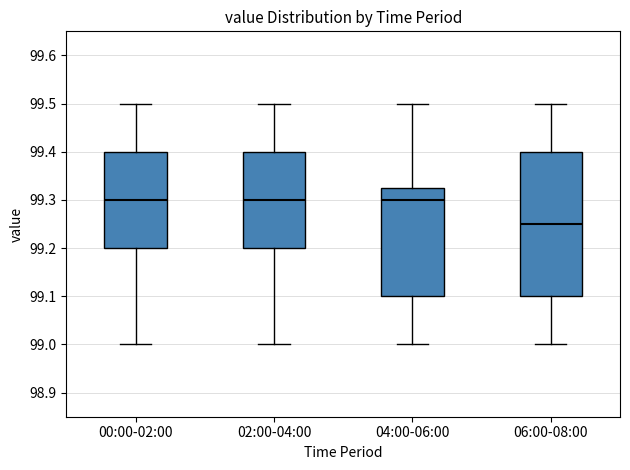

Reading left to right, read every box against the y-axis: the position of its median line, the range the box covers, and the ends of its whiskers. The values are not printed on the chart, so give them approximately, as read against the axis.

00:00-02:00: median 99.30, box 99.20 to 99.40, whiskers 99.00 to 99.50
02:00-04:00: median 99.30, box 99.20 to 99.40, whiskers 99.00 to 99.50
04:00-06:00: median 99.30, box 99.10 to 99.33, whiskers 99.00 to 99.50
06:00-08:00: median 99.25, box 99.10 to 99.40, whiskers 99.00 to 99.50